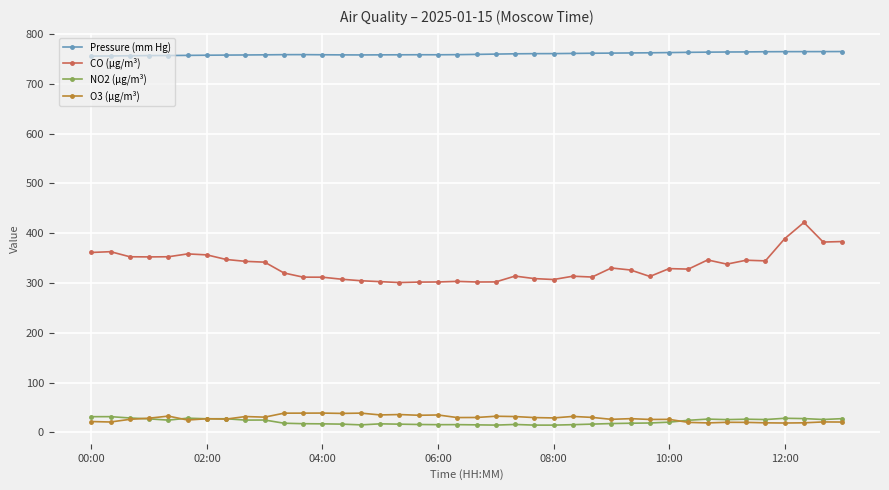

What is the value of the Pressure (mm Hg) point at the 13th from the left?

758.6